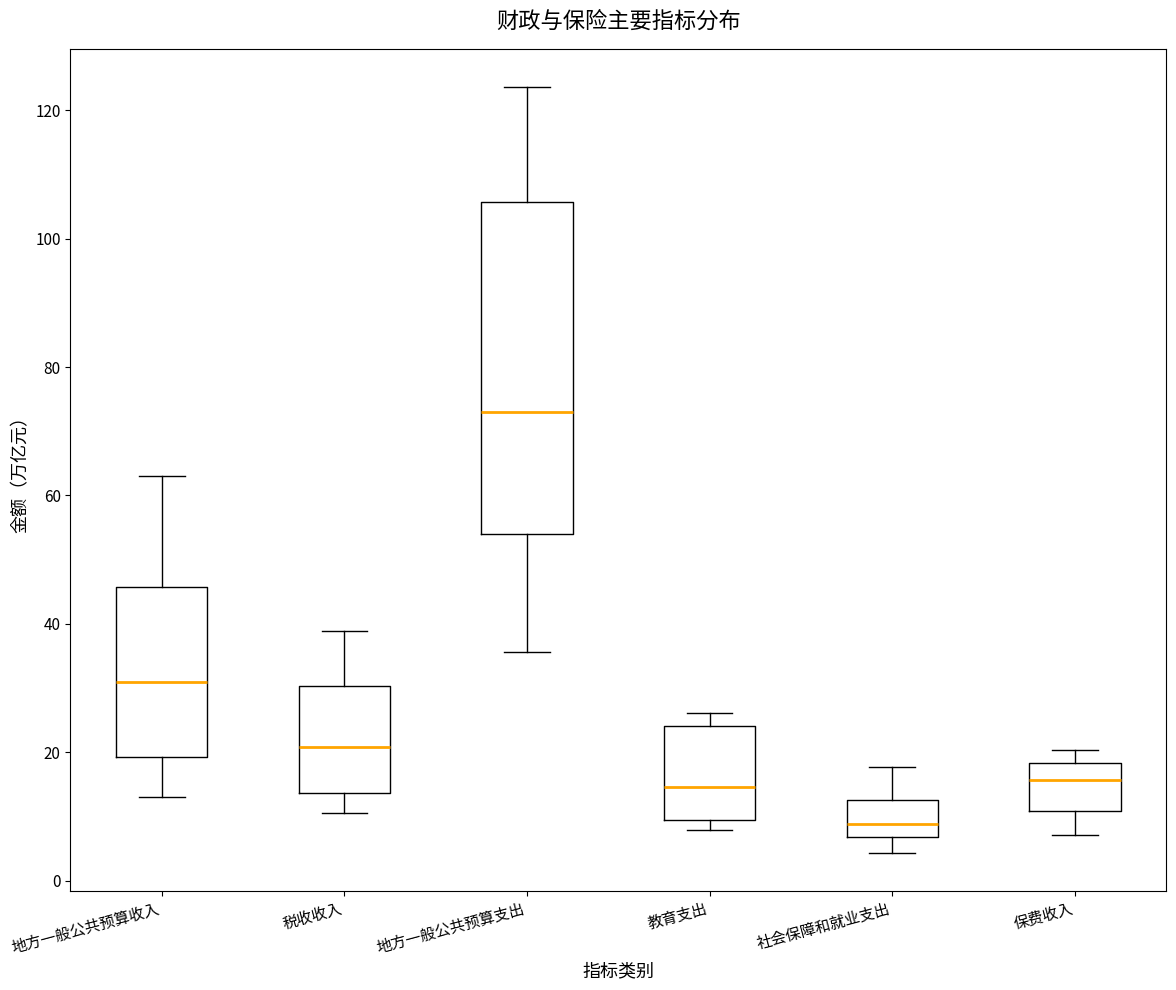

Reading left to right, transcribe this box plot: for each box, give where its median line is, the range the box spans, and where its two whiskers end, as read against the y-axis. The values are not printed on the chart, so give them approximately, as read against the axis.

地方一般公共预算收入: median 30, box 20 to 46, whiskers 12 to 62
税收收入: median 20, box 14 to 30, whiskers 10 to 38
地方一般公共预算支出: median 72, box 54 to 106, whiskers 36 to 124
教育支出: median 14, box 10 to 24, whiskers 8 to 26
社会保障和就业支出: median 8, box 6 to 12, whiskers 4 to 18
保费收入: median 16, box 10 to 18, whiskers 8 to 20